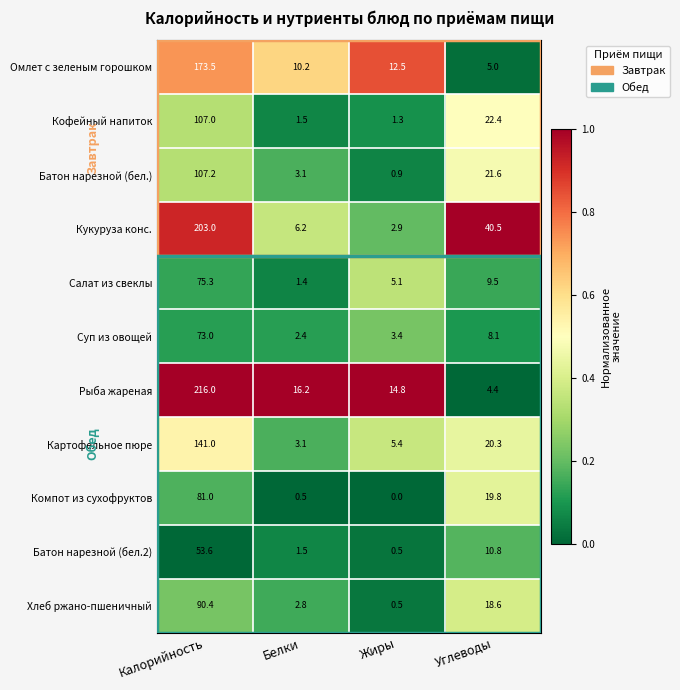

What is the sum of all Картофельное пюре values?

169.8